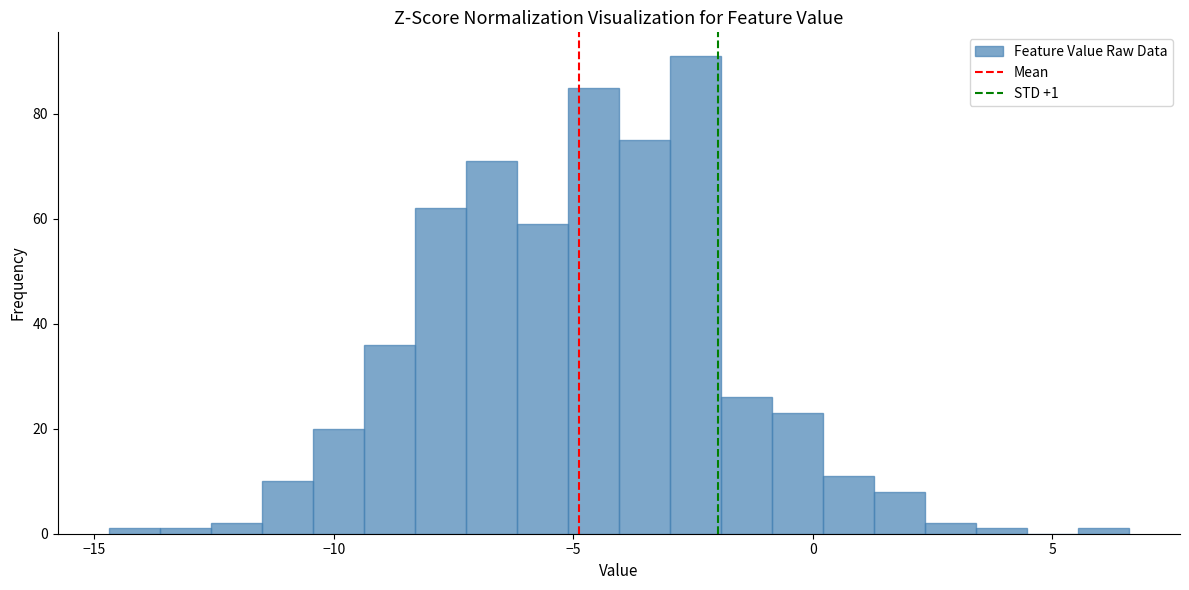

Read against the x-axis, roughly where is the centre of the tallest bar?

-2.5